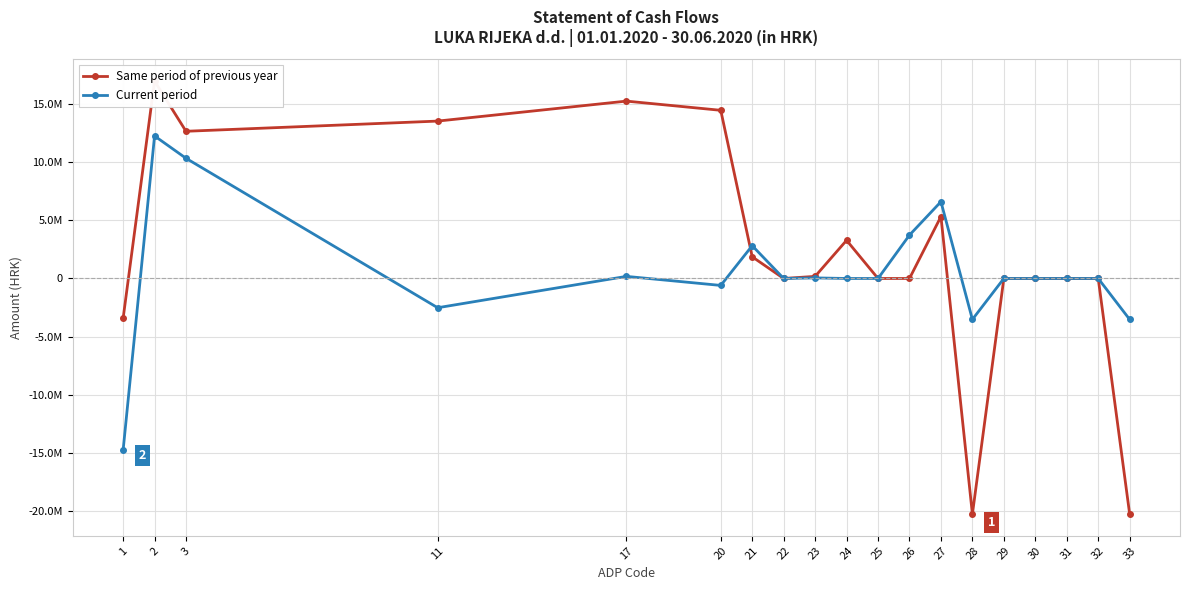

True or false: Current period has a value of -2106219 at 28.

False